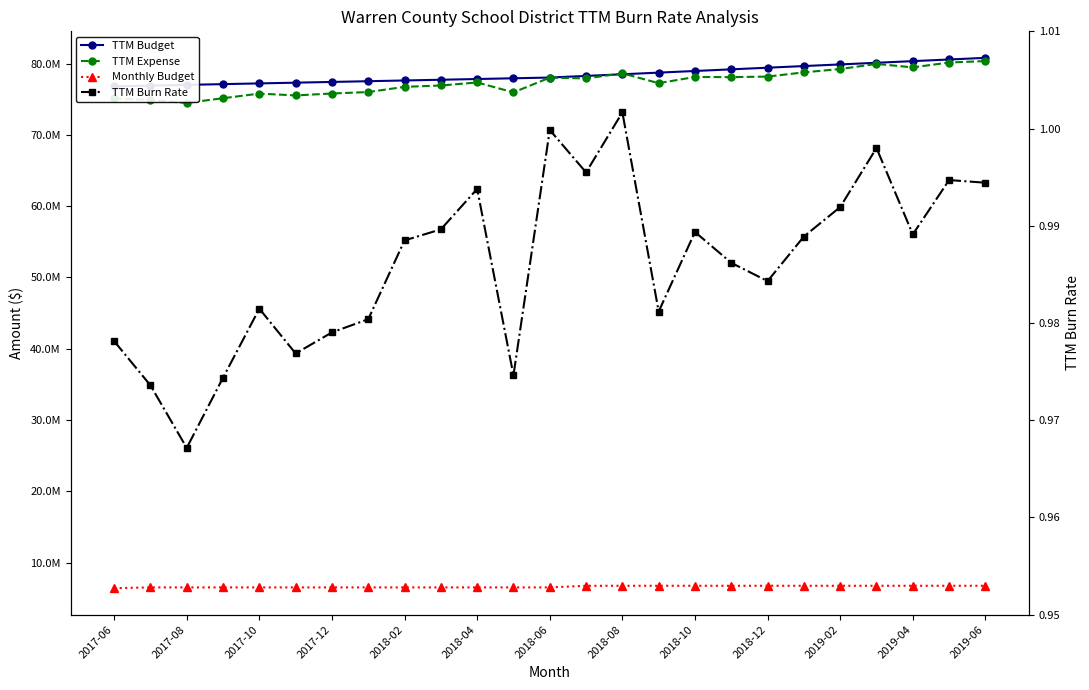

What are all the series names shown in the legend?

TTM Budget, TTM Expense, Monthly Budget, TTM Burn Rate